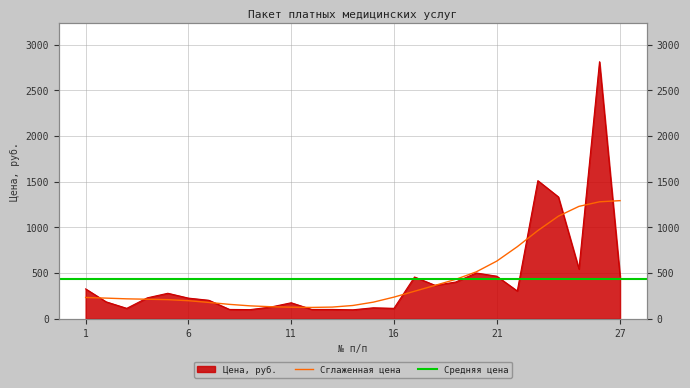

Count the number of categories in the chart.

27